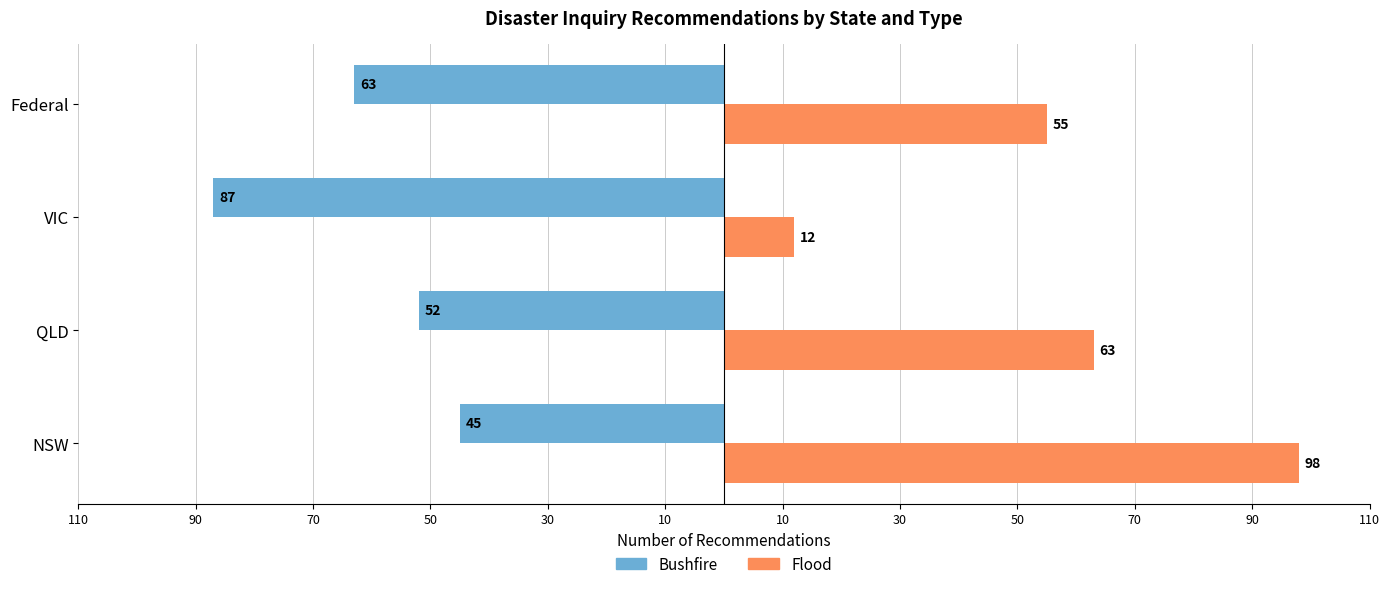

What are all the series names shown in the legend?

Bushfire, Flood